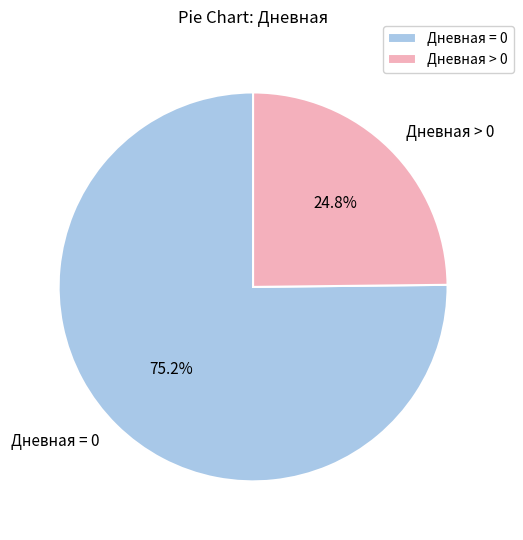

What is the smallest slice in the pie chart?

Дневная > 0